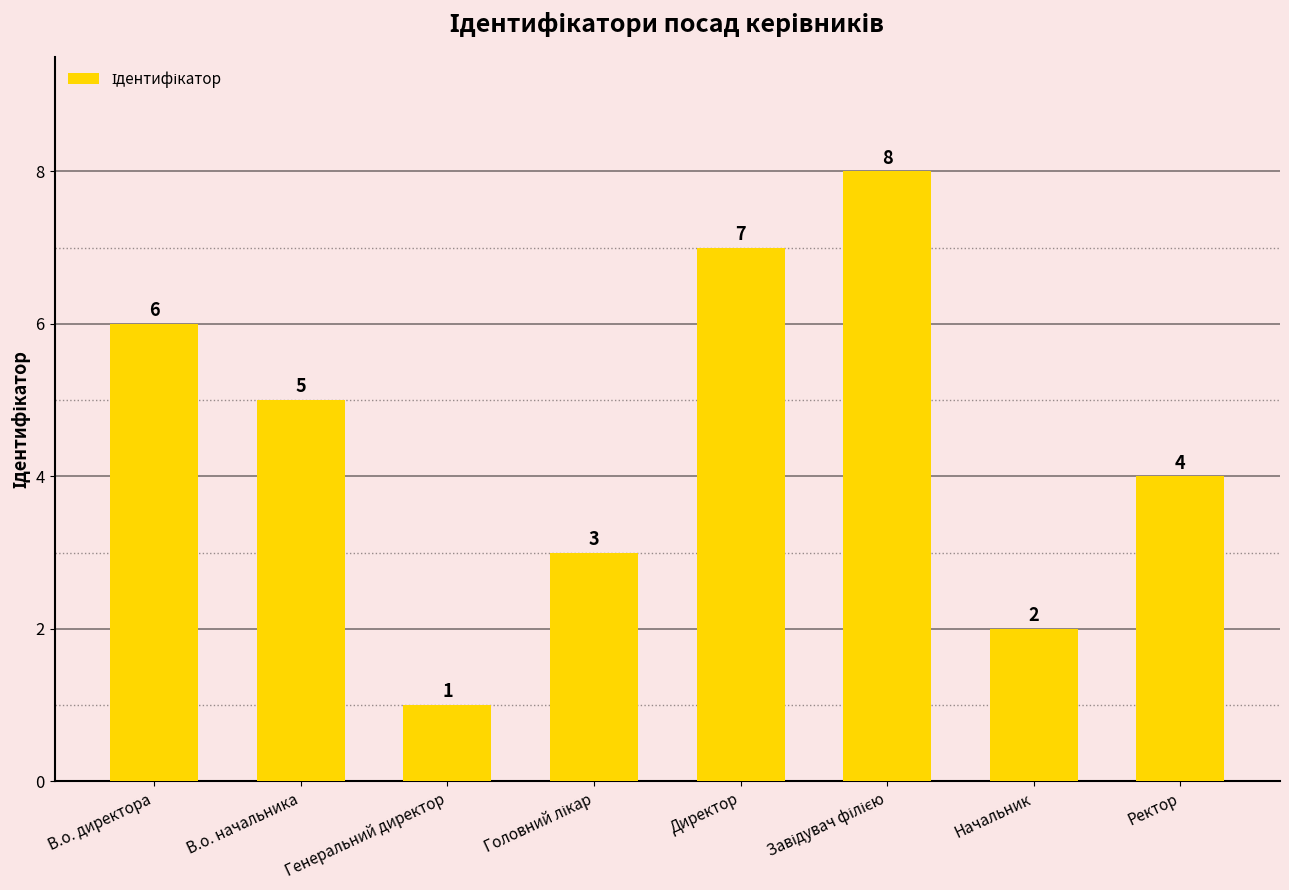

What is the label of the 3rd bar from the left?

Генеральний директор